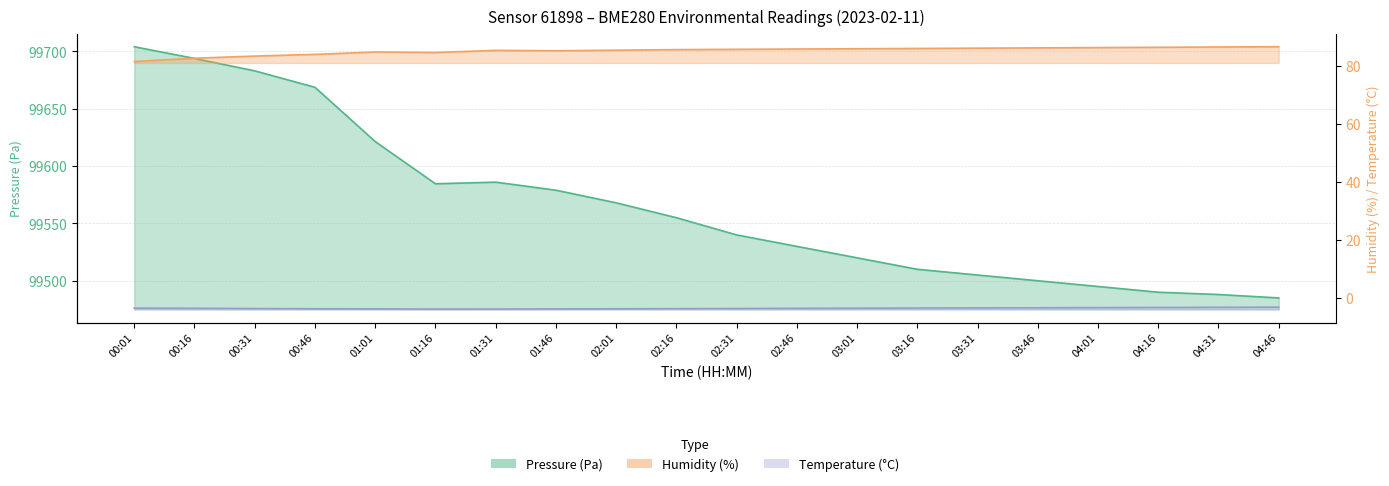

Is it true that humidity equals 148.3 at 03:46?

False